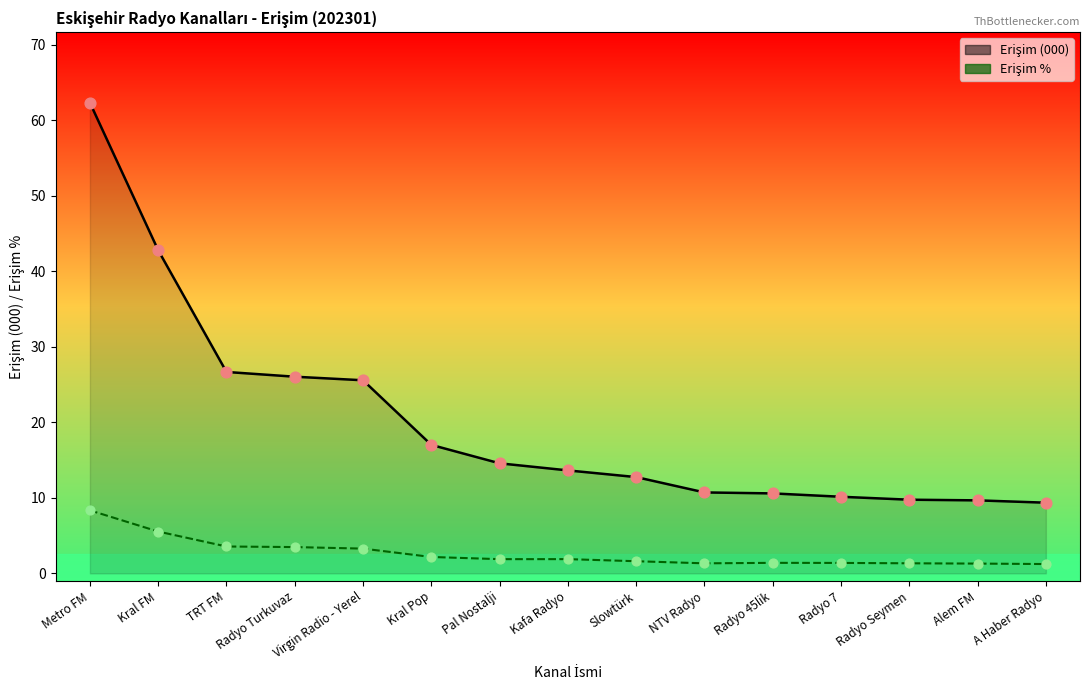

Which series has the largest total across all categories?

Erişim (000) line